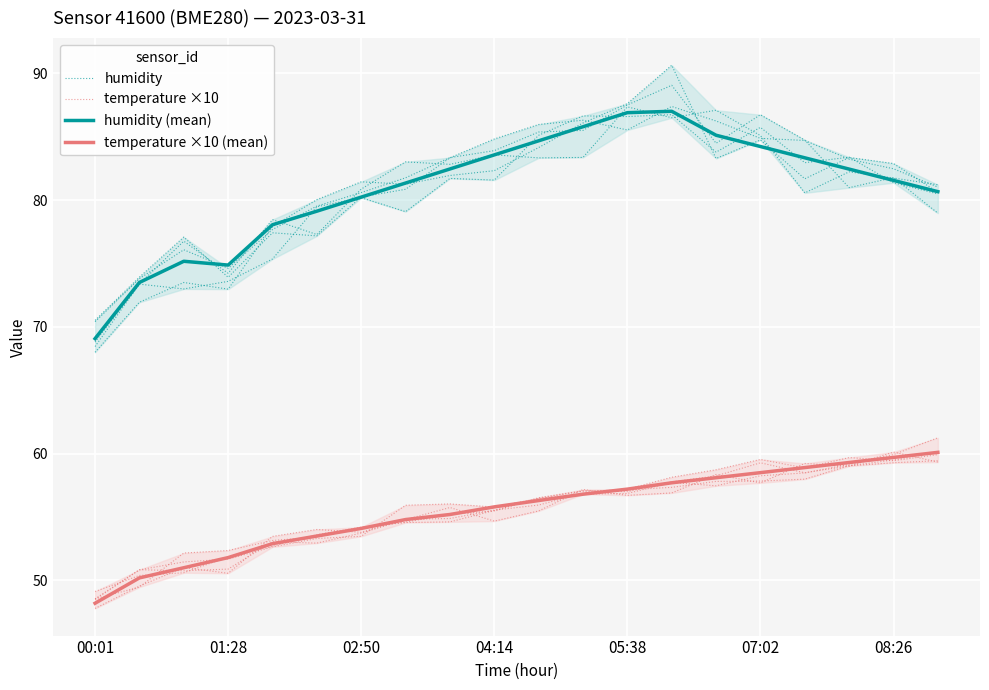

True or false: humidity (mean) has a value of 142.0 at 11.

False